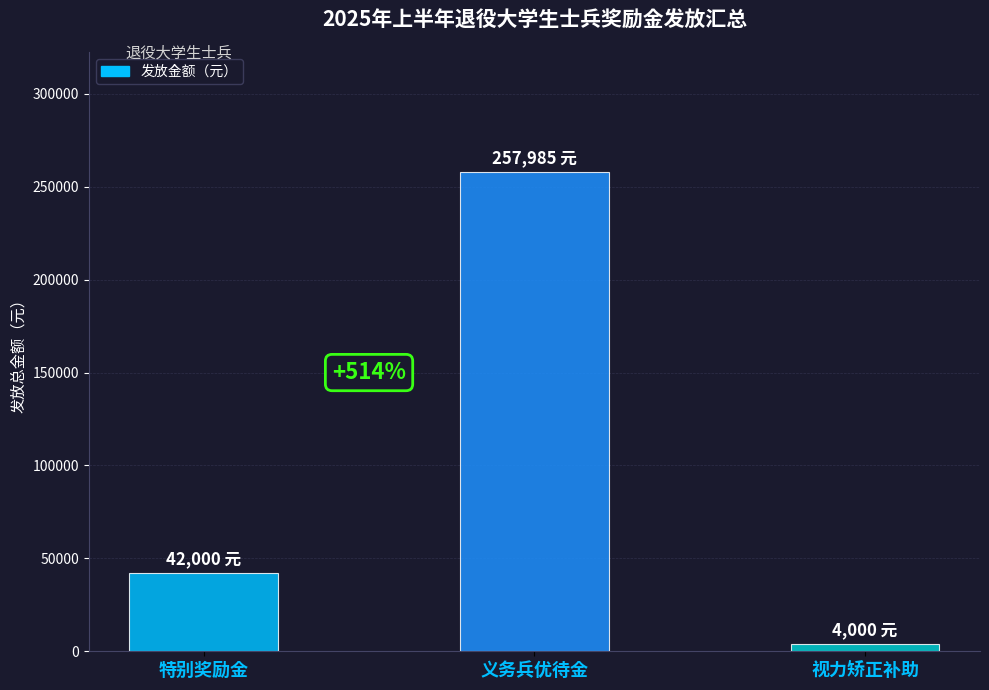

How many series are shown in this chart?

1